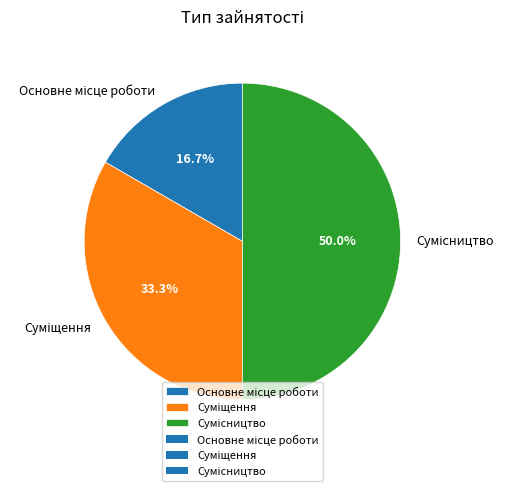

How many segments does this pie chart have?

3